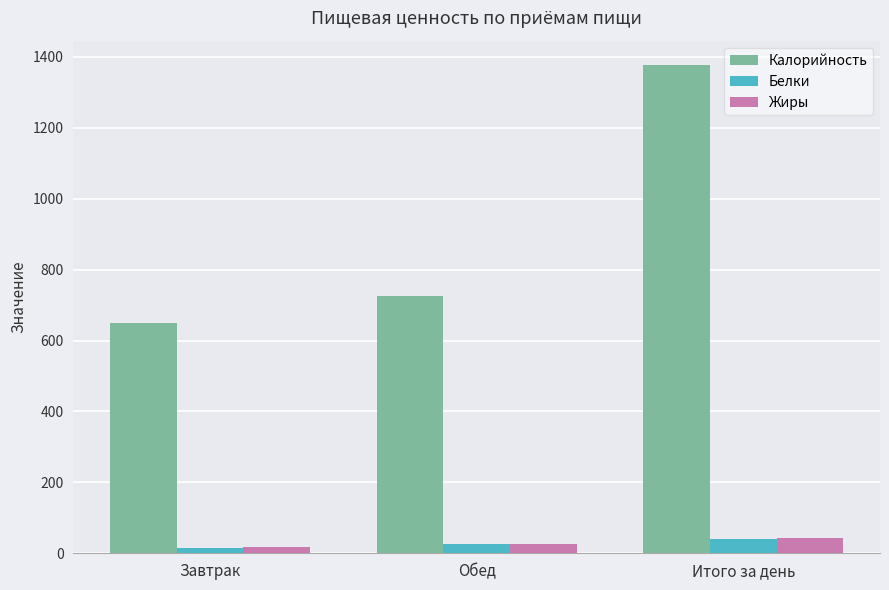

Which category has the highest value in the Белки series?

Итого за день